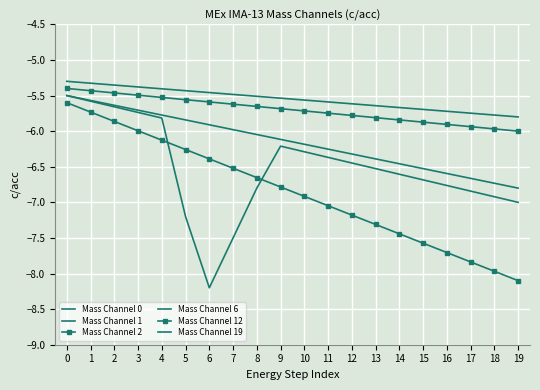

What is the value of the Mass Channel 12 point at the 20th from the left?

-8.1